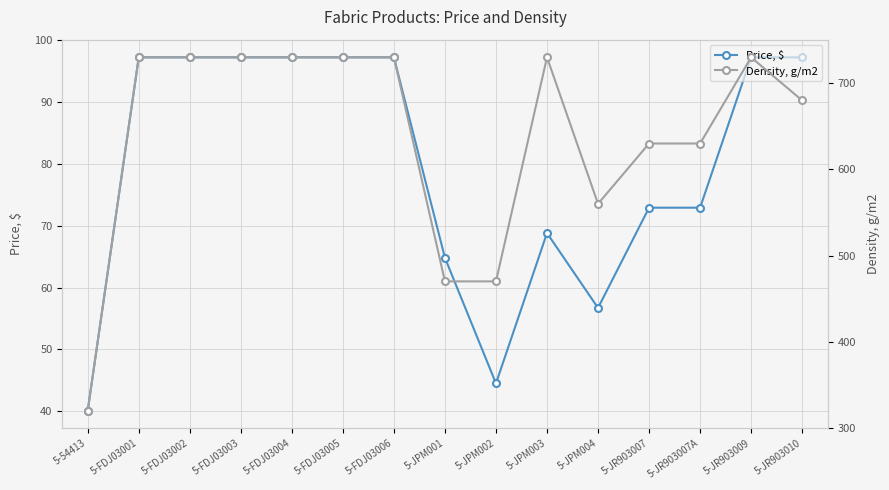

How many lines are shown in the chart?

2